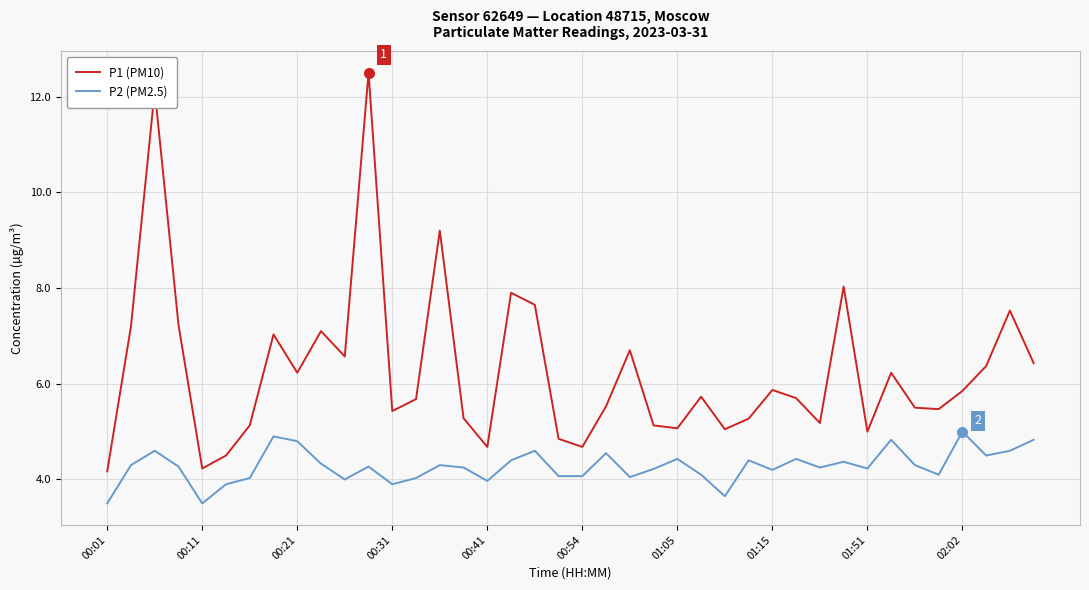

True or false: P2 (PM2.5) and P1 (PM10) cross at least once.

False